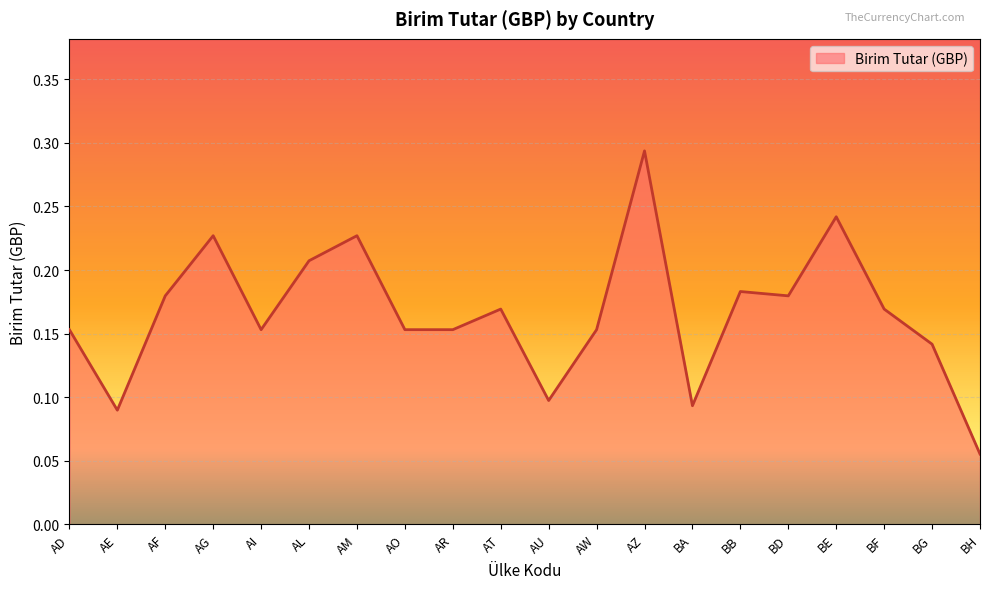

Which label corresponds to the largest value in the chart?

AZ